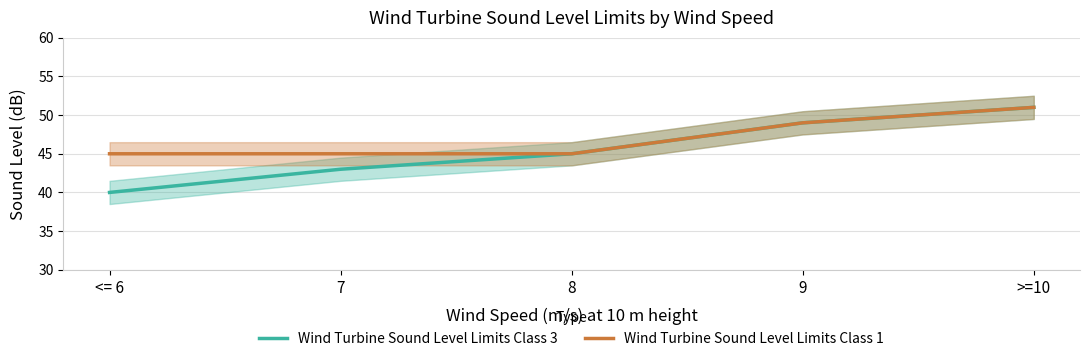

List the series in order of their peak value, lowest first.

Wind Turbine Sound Level Limits Class 3, Wind Turbine Sound Level Limits Class 1